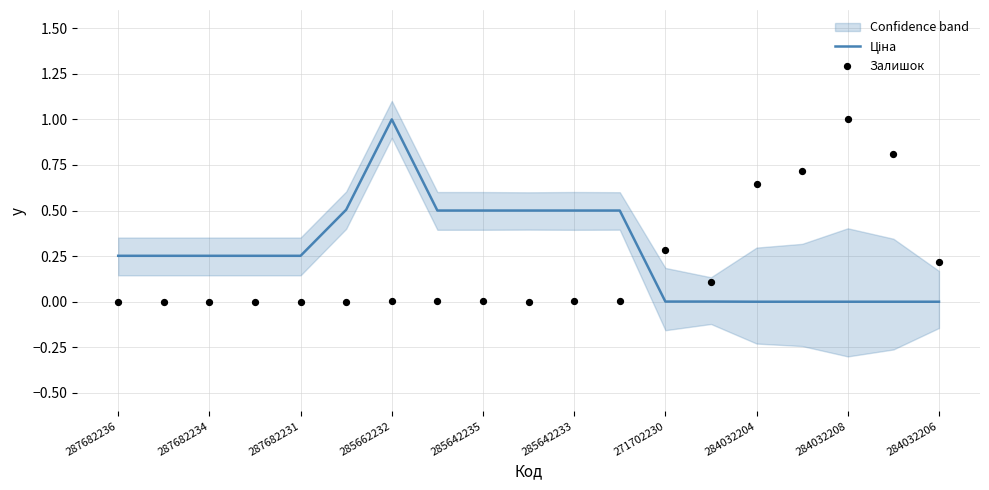

Which series reaches the maximum Y coordinate?

Ціна